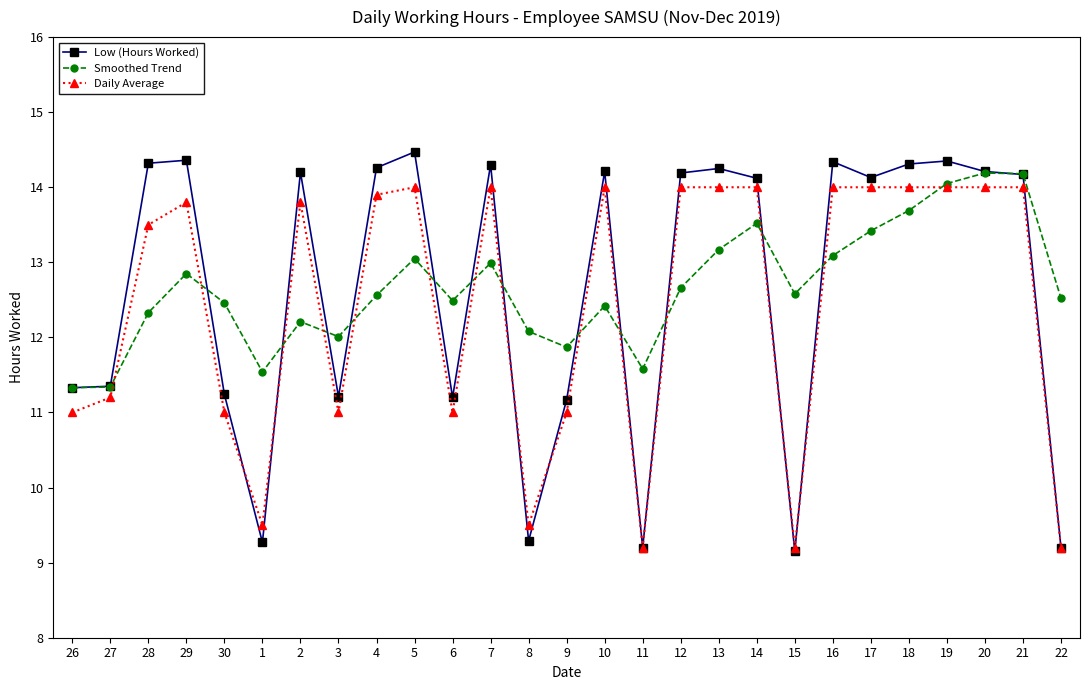

True or false: Daily Average and Smoothed Trend intersect in this chart.

True